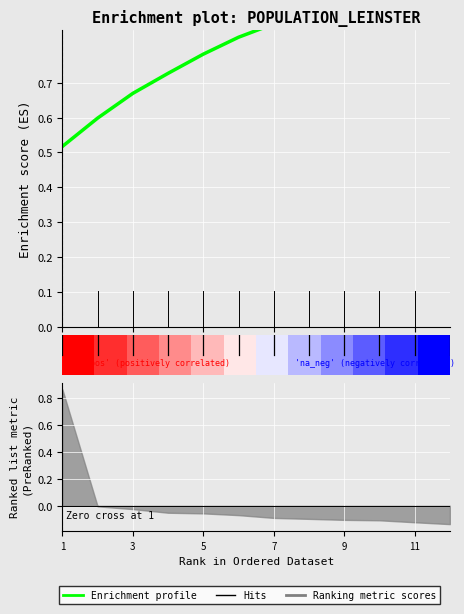

How many lines are shown in the chart?

1